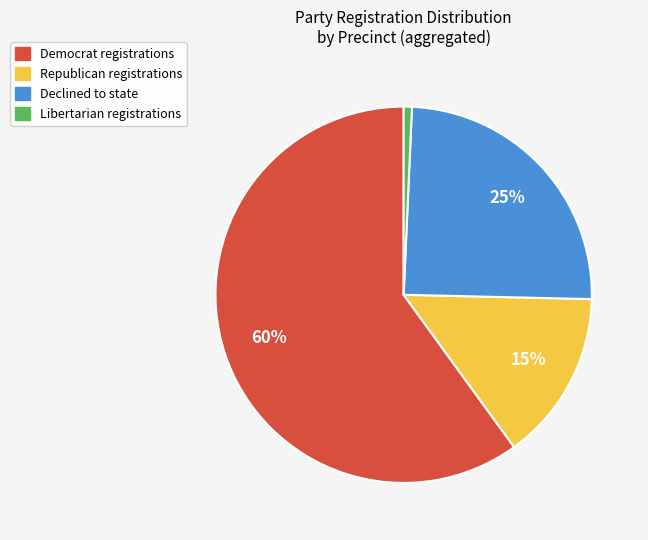

To the nearest percent, what is the average slice percentage?

25%